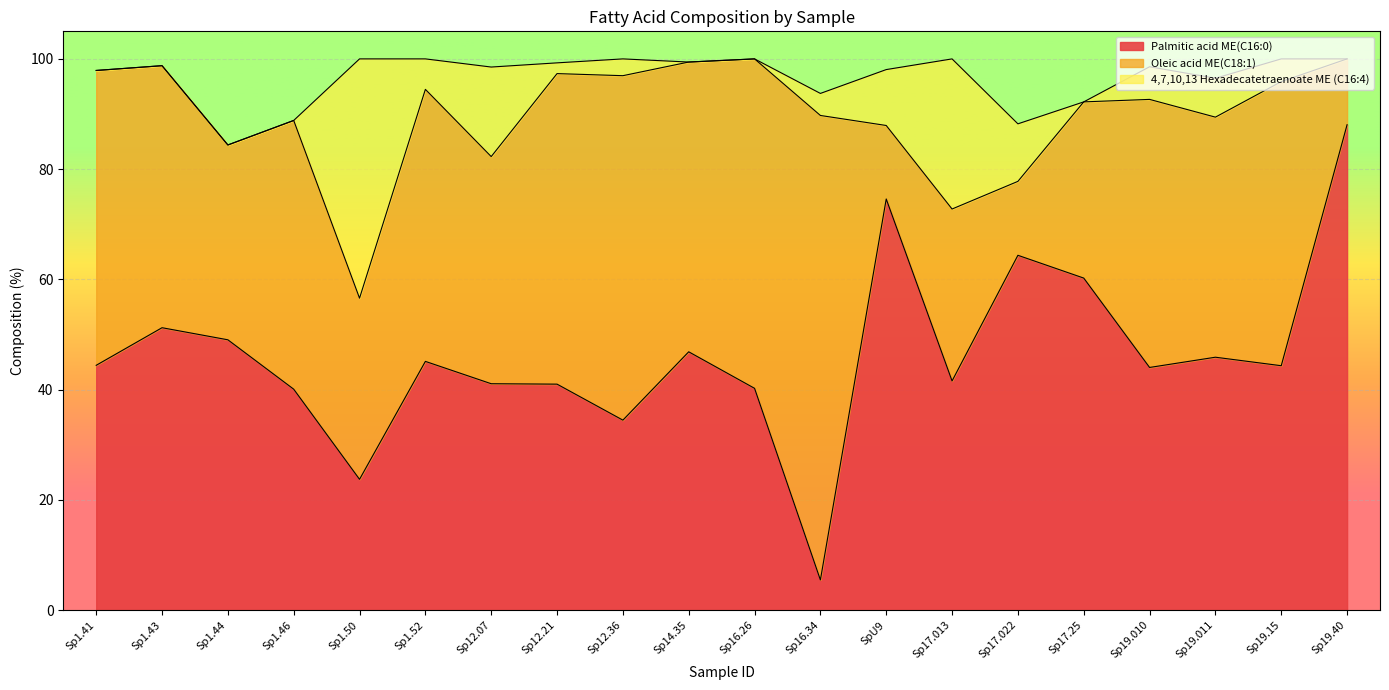

Reading left to right, list all the values displayed in this chart.

Palmitic acid ME(C16:0): 44.4	51.2	49.0	40.1	23.7	45.1	41.1	41.0	34.5	46.9	40.2	5.5	74.6	41.6	64.4	60.2	44.0	45.9	44.3	88.1
Oleic acid ME(C18:1): 53.5	47.5	35.3	48.8	32.9	49.4	41.2	56.3	62.5	52.6	59.8	84.3	13.3	31.2	13.4	32.0	48.6	43.6	51.5	11.9
4,7,10,13 Hexadecatetraenoate ME (C16:4): 0.0	0.0	0.0	0.0	43.4	5.5	16.2	1.9	3.0	0.0	0.0	4.0	10.1	27.2	10.4	0.0	5.9	7.1	4.1	0.0